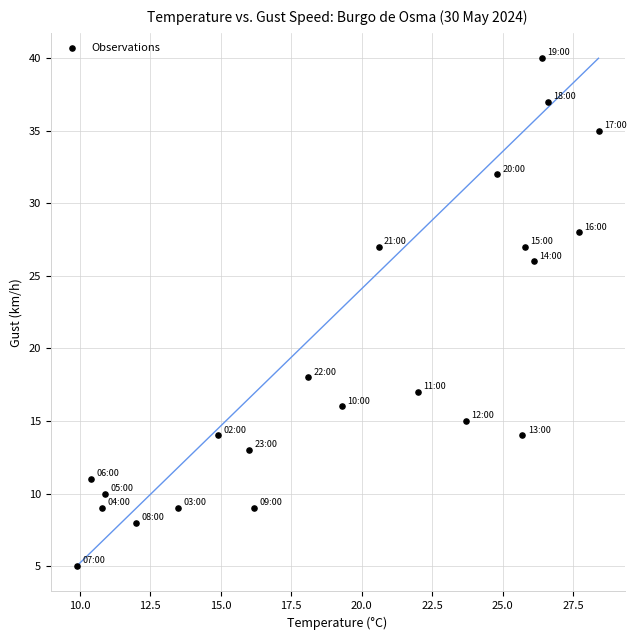

What is the range of Y values (max minus min)?

35